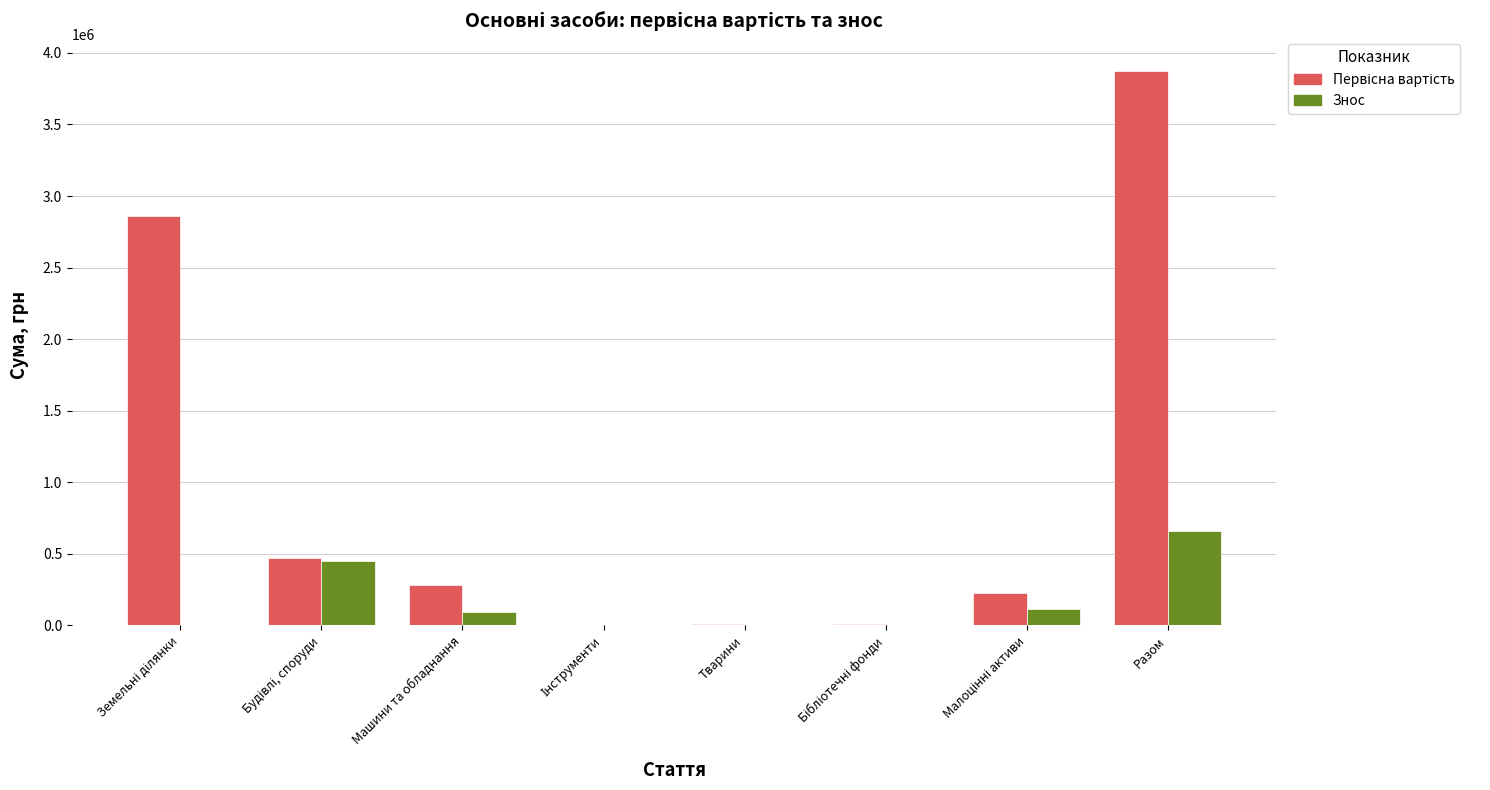

What is the greatest value displayed?

3870827